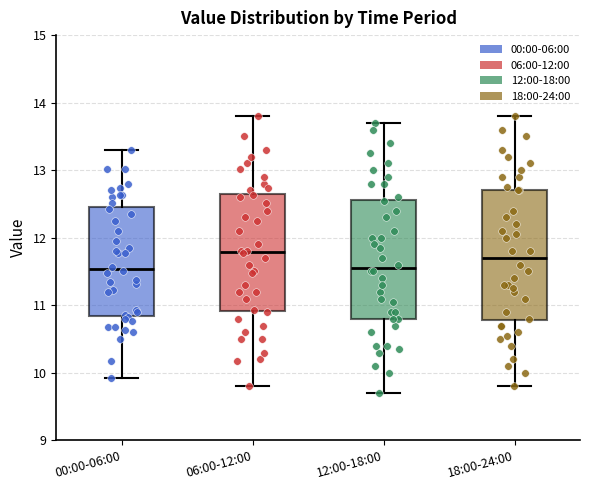

Reading left to right, transcribe this box plot: for each box, give where its median line is, the range the box spans, and where its two whiskers end, as read against the y-axis. The values are not printed on the chart, so give them approximately, as read against the axis.

00:00-06:00: median 11.5, box 10.8 to 12.5, whiskers 9.9 to 13.3
06:00-12:00: median 11.8, box 10.9 to 12.6, whiskers 9.8 to 13.8
12:00-18:00: median 11.6, box 10.8 to 12.6, whiskers 9.7 to 13.7
18:00-24:00: median 11.7, box 10.8 to 12.7, whiskers 9.8 to 13.8